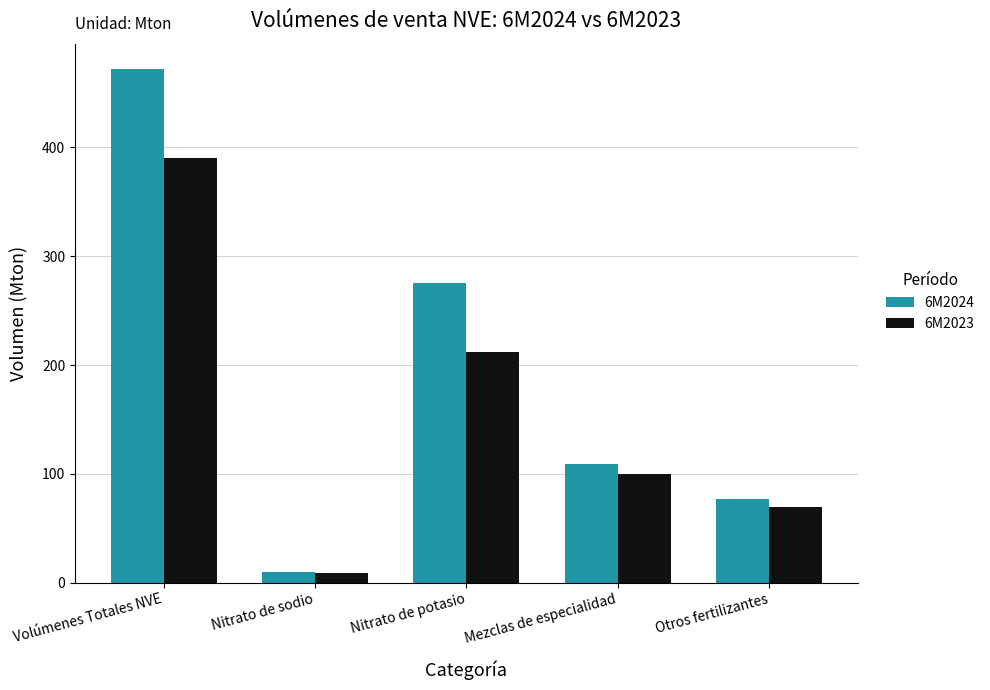

The 6M2023 series shows 164.3 at Volúmenes Totales NVE. True or false?

False